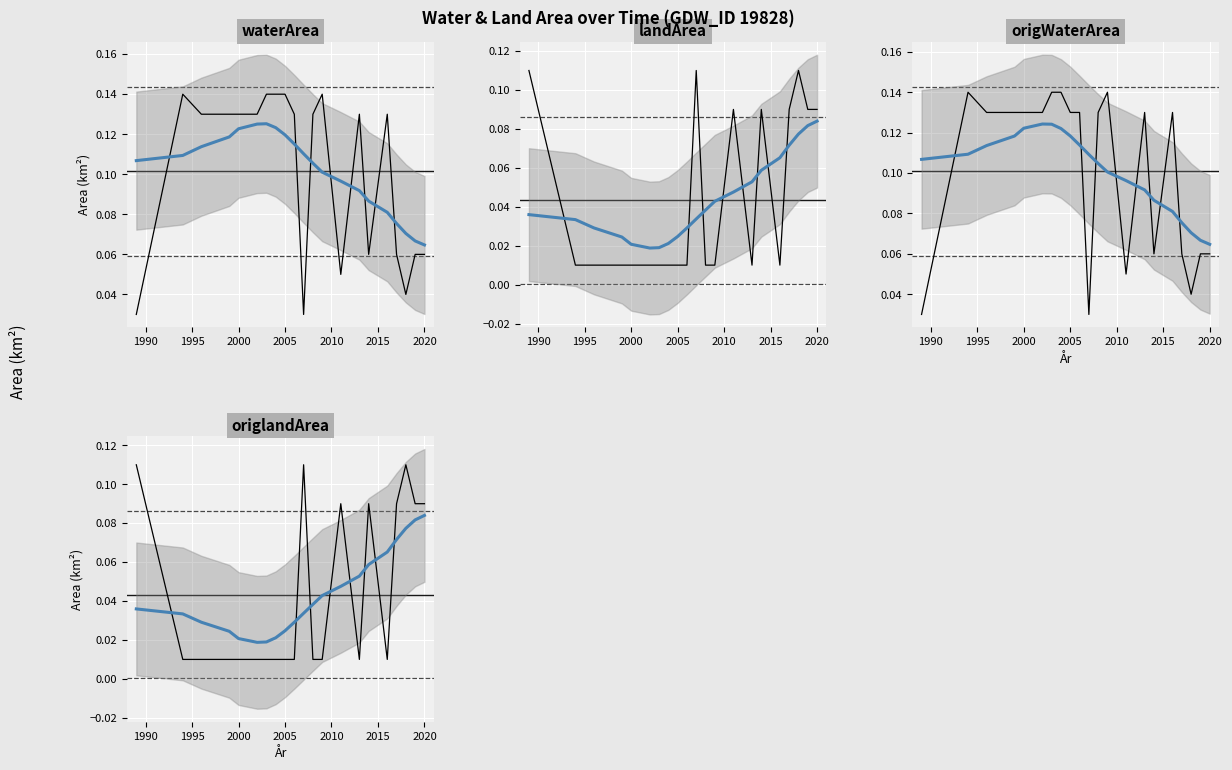

True or false: landArea has more than 2 points higher than both neighbors.

True